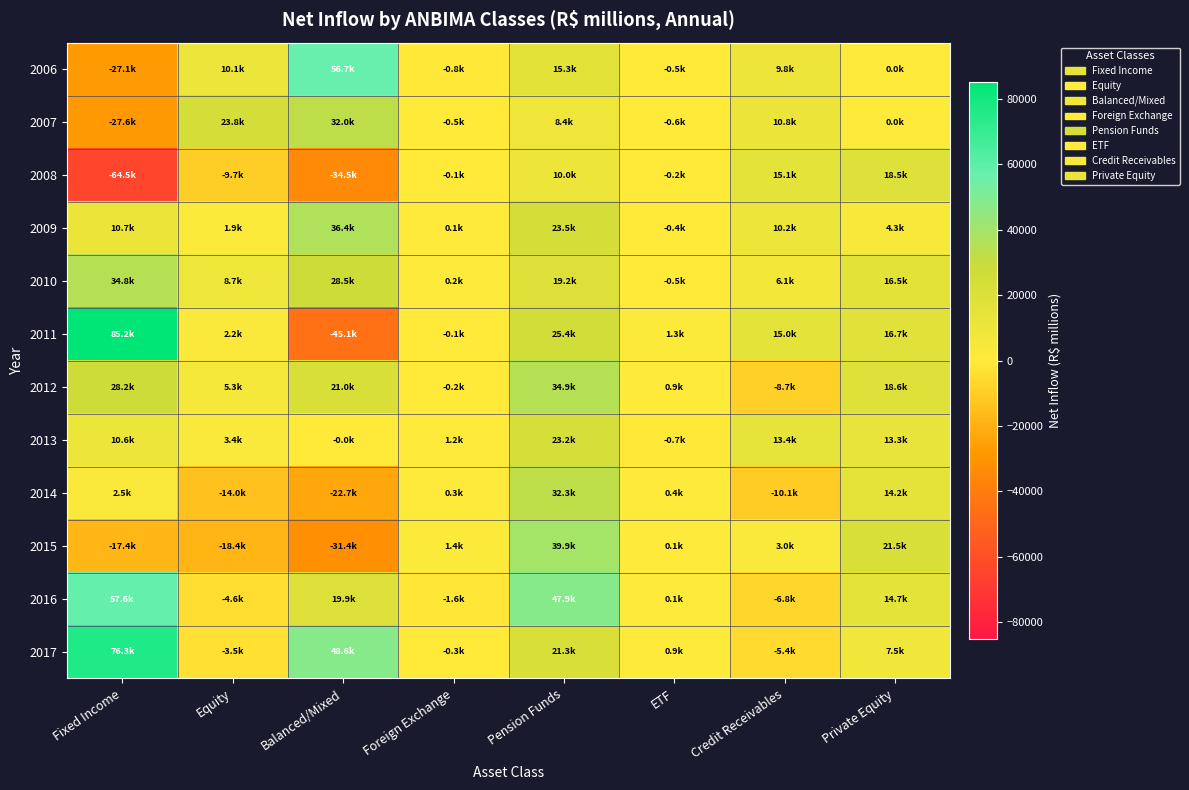

At Equity, list the series in order from largest to smallest.

2007, 2006, 2010, 2012, 2013, 2011, 2009, 2017, 2016, 2008, 2014, 2015